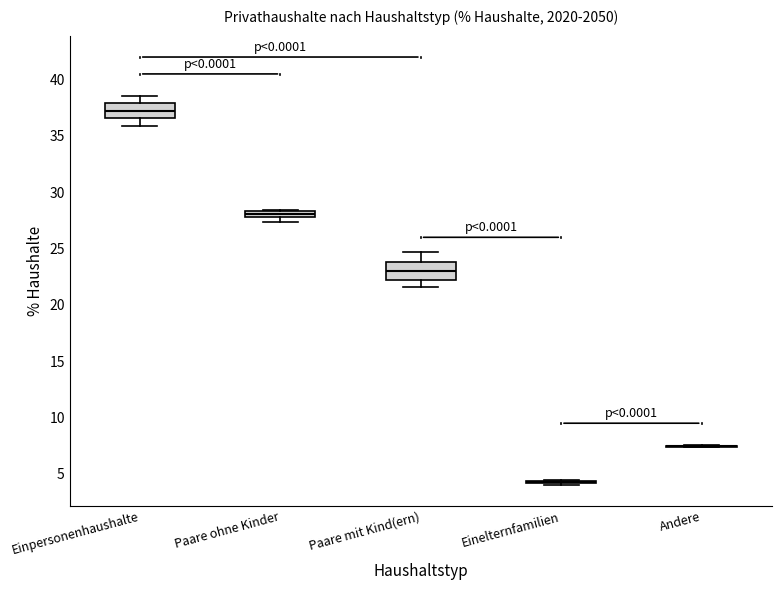

Where is the upper edge of the box for Paare ohne Kinder on the y-axis? The values are not printed on the chart, so give them approximately, as read against the axis.

28.5